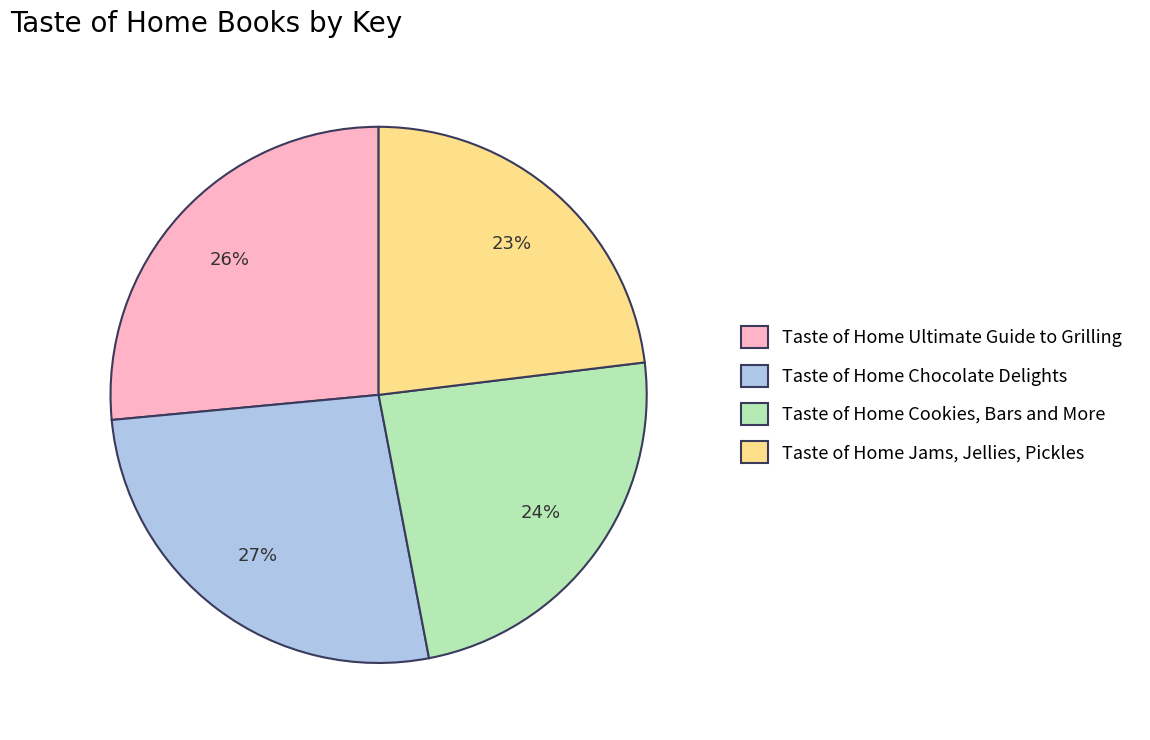

Combined, do Taste of Home Cookies, Bars and More and Taste of Home Jams, Jellies, Pickles account for over 50%?

No